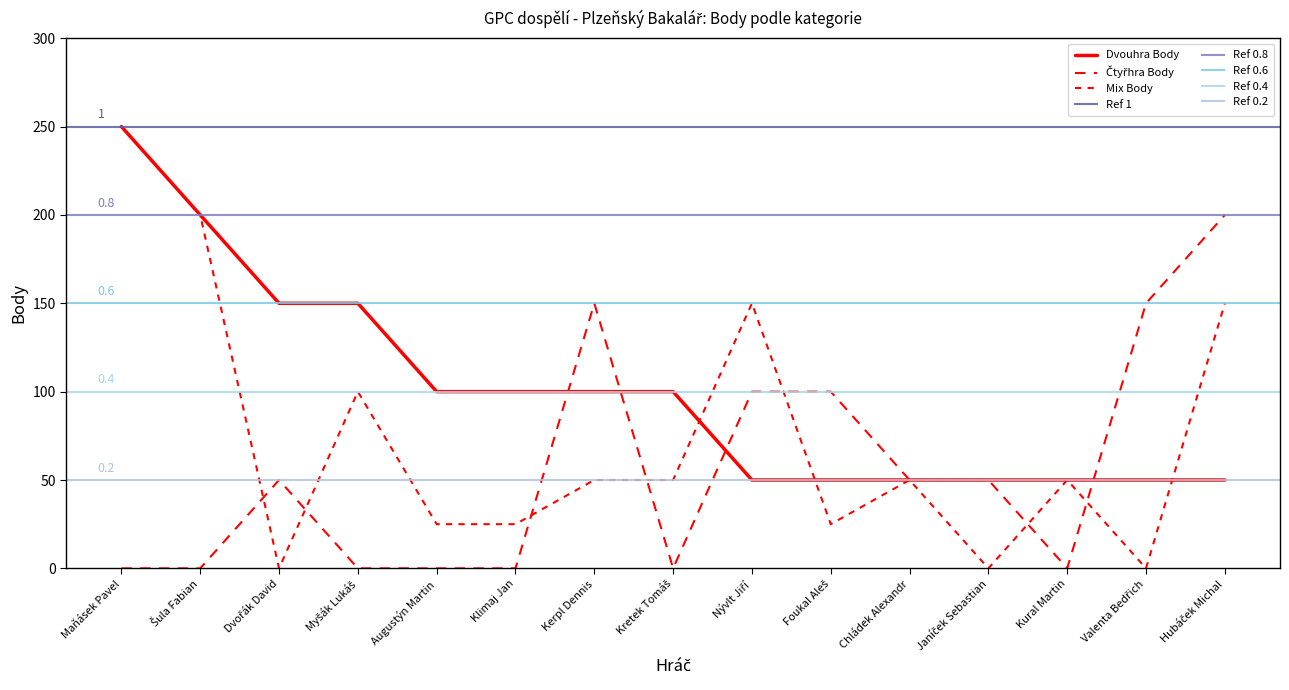

What is the label of the 3rd point from the right?

Kural Martin